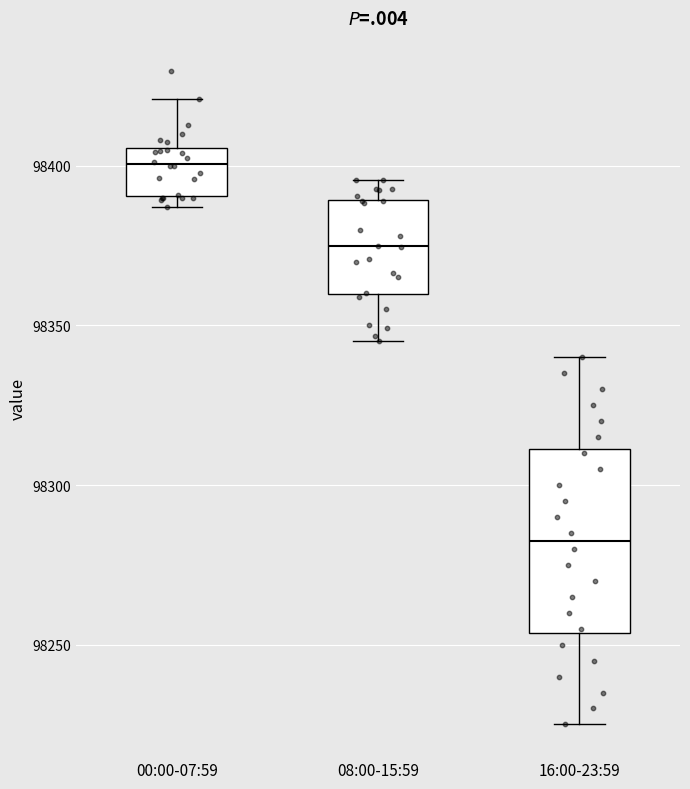

Reading left to right, read every box against the y-axis: the position of its median line, the range the box covers, and the ends of its whiskers. The values are not printed on the chart, so give them approximately, as read against the axis.

00:00-07:59: median 98400, box 98390 to 98405, whiskers 98385 to 98420
08:00-15:59: median 98375, box 98360 to 98390, whiskers 98345 to 98395
16:00-23:59: median 98285, box 98255 to 98310, whiskers 98225 to 98340